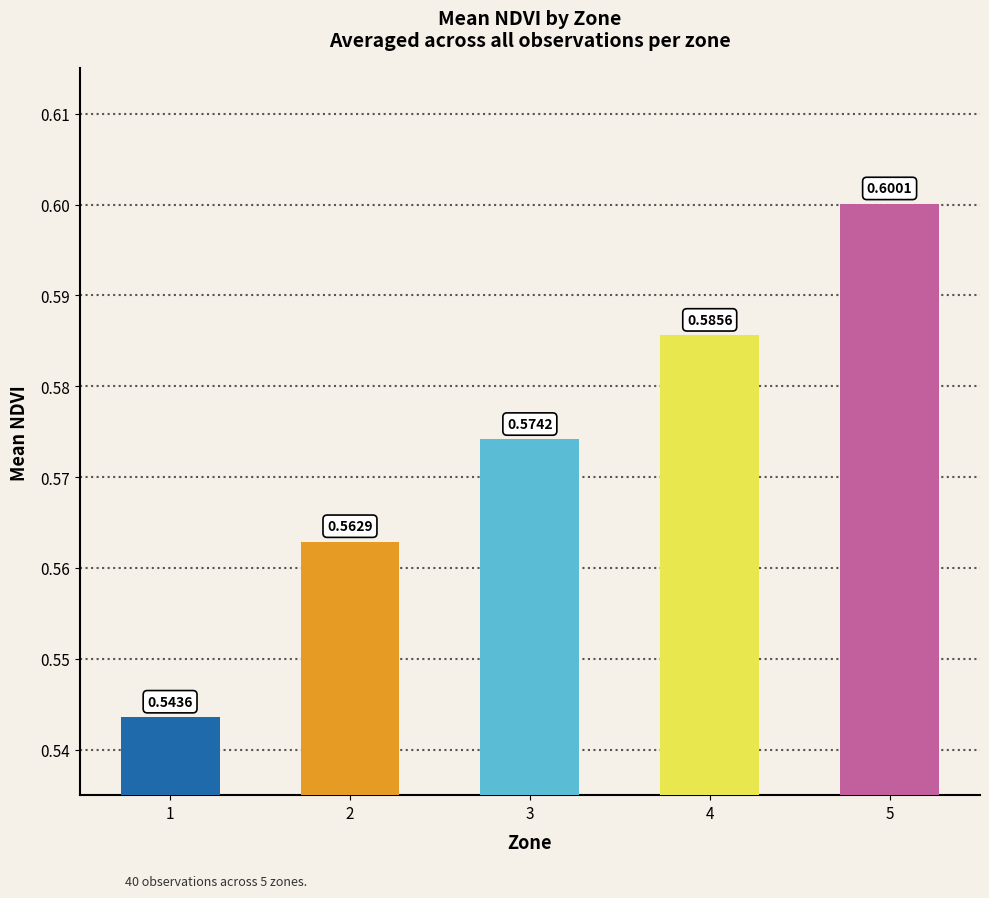

The chart shows a value of 0.6 at 4. True or false?

True